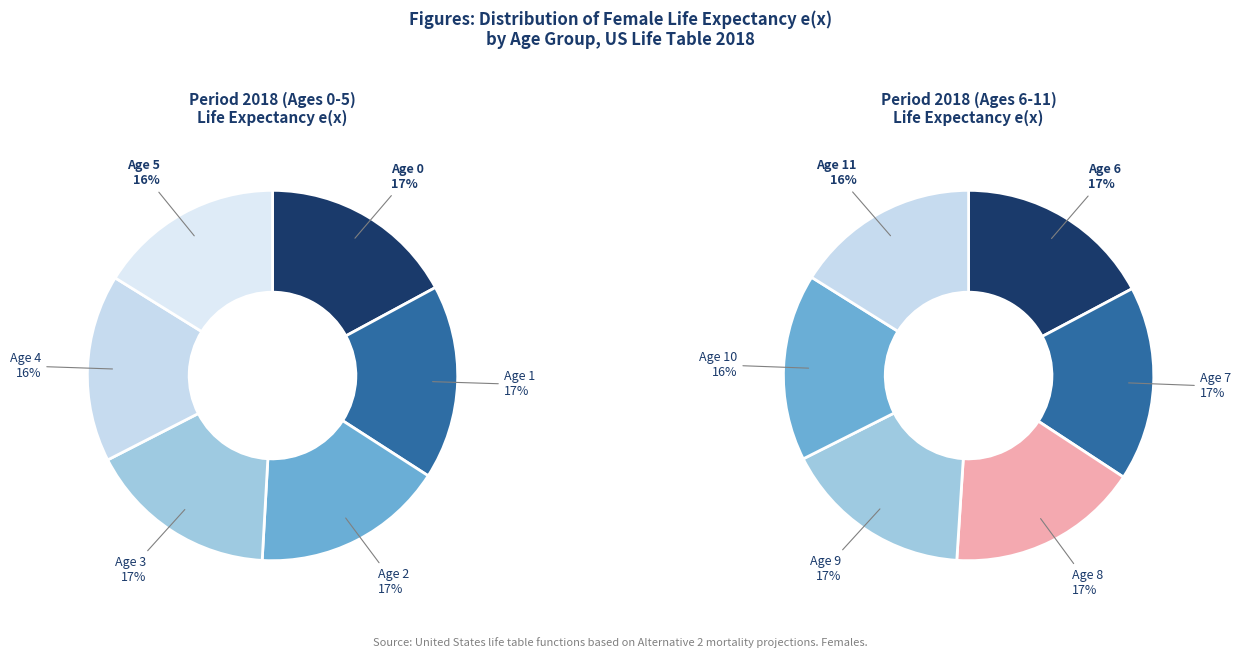

How many slices are in this pie chart?

6